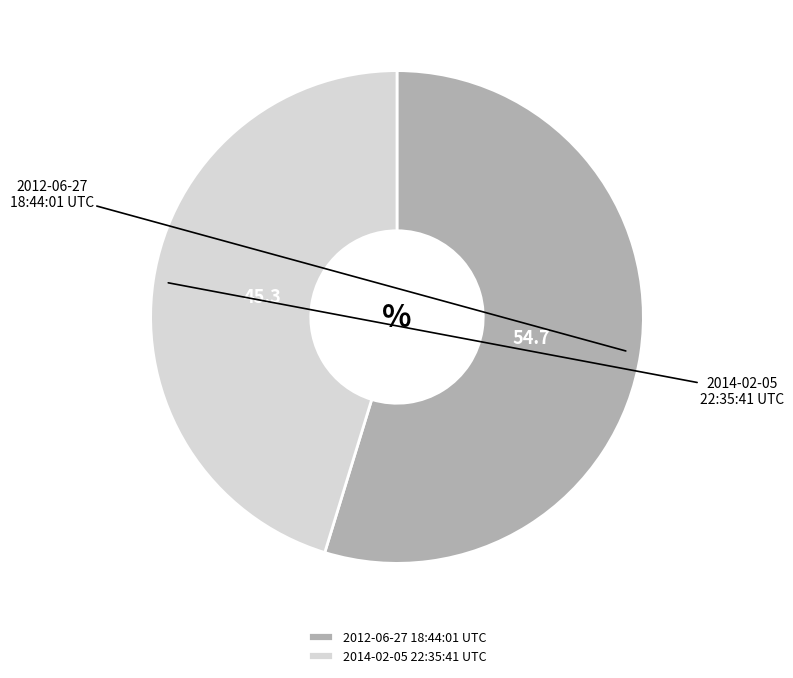

To the nearest percent, what portion does 2014-02-05 22:35:41 UTC represent?

45%